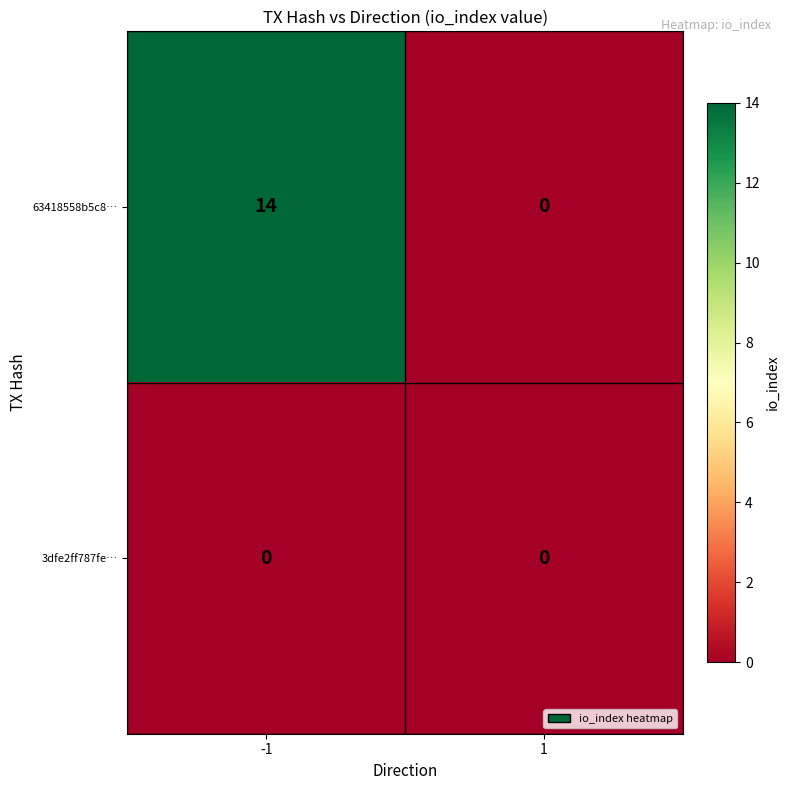

Reading left to right, transcribe all the data shown in this chart.

63418558b5c8…: 14	0
3dfe2ff787fe…: 0	0